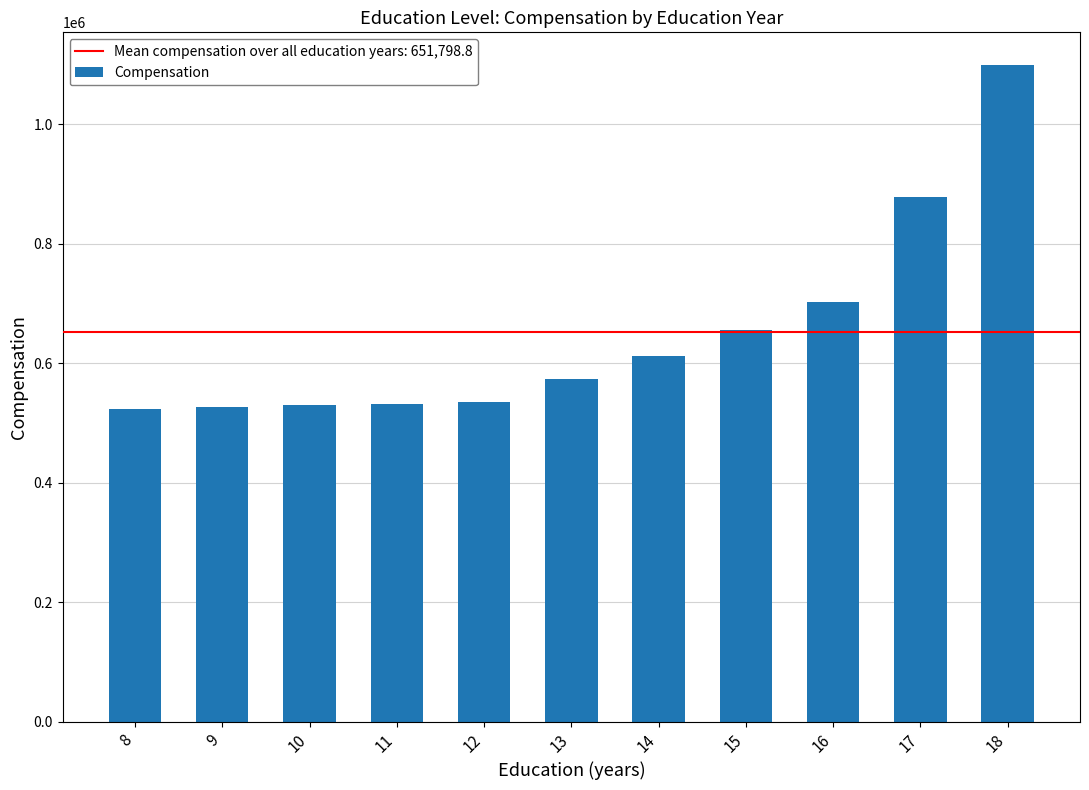

How many data points are less than 573085?

5